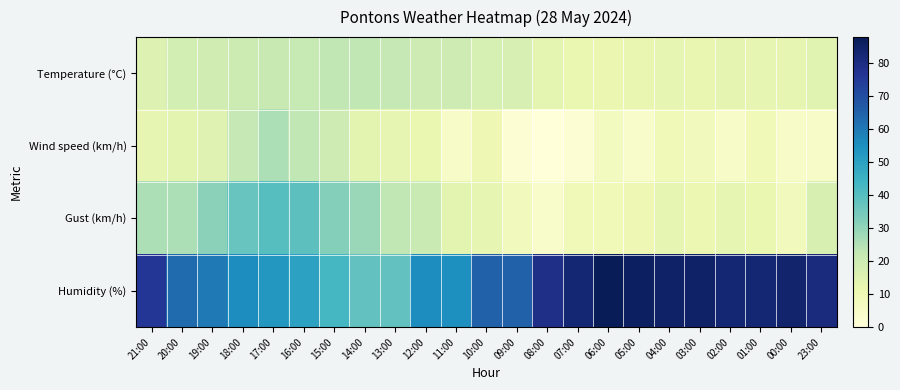

What is the greatest value displayed?

88.0